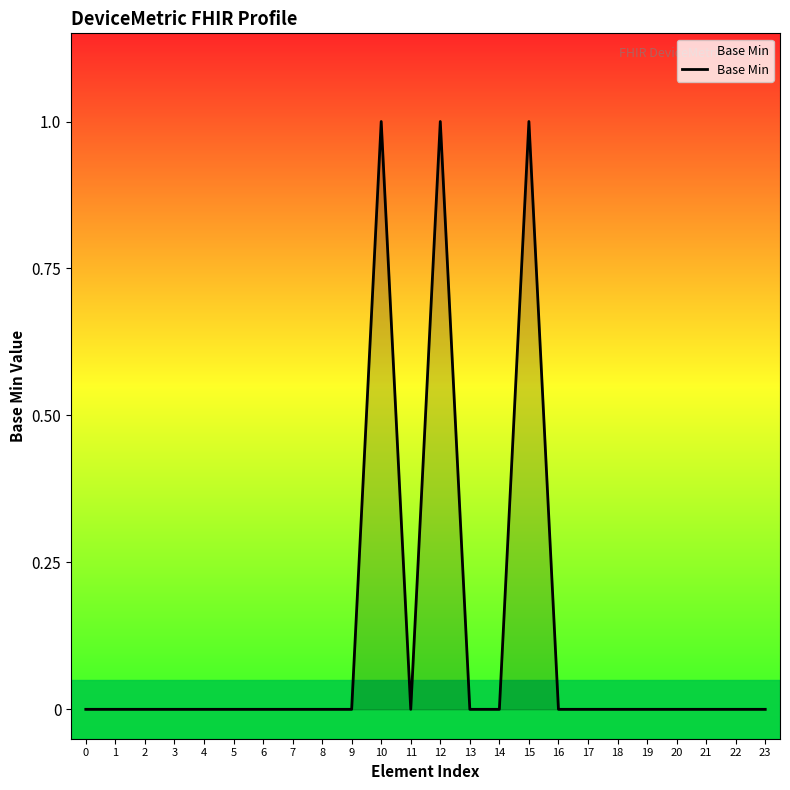

Does the chart have visible grid lines?

No